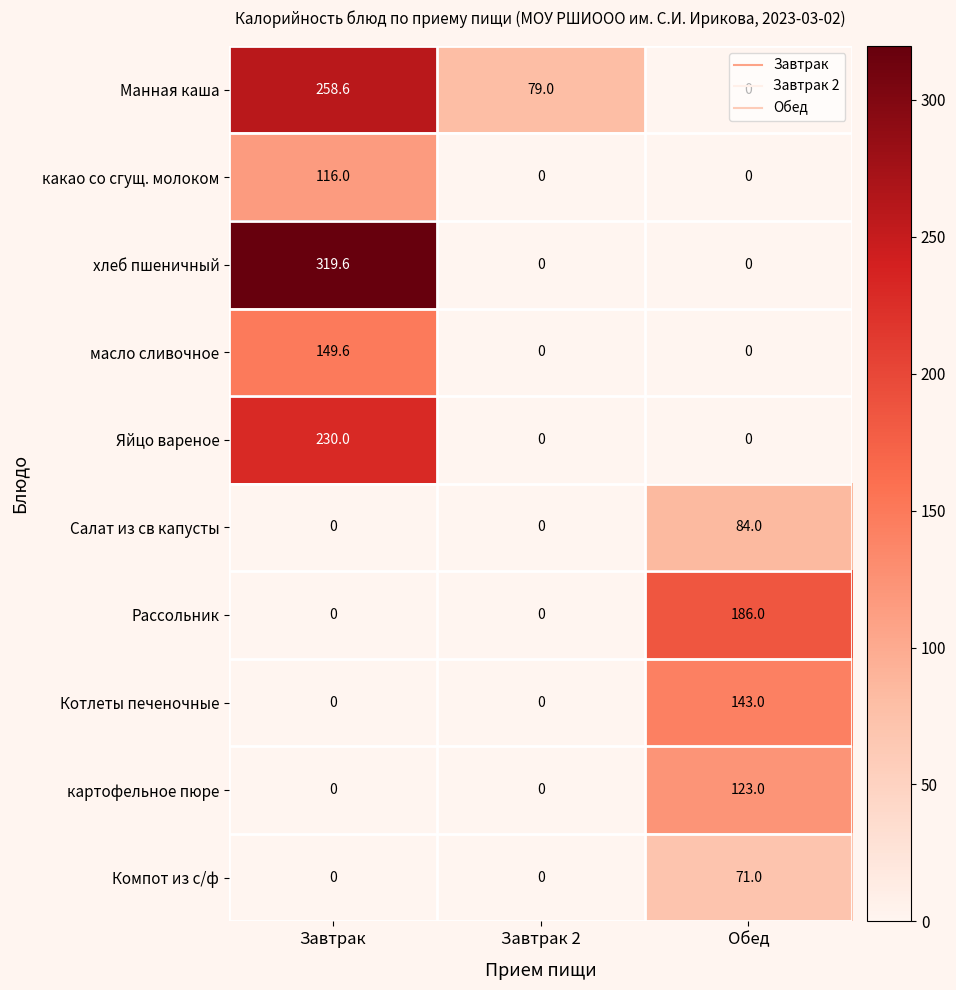

Rank the series by their maximum value, from lowest to highest.

Компот из с/ф, Салат из св капусты, какао со сгущ. молоком, картофельное пюре, Котлеты печеночные, масло сливочное, Рассольник, Яйцо вареное, Манная каша, хлеб пшеничный